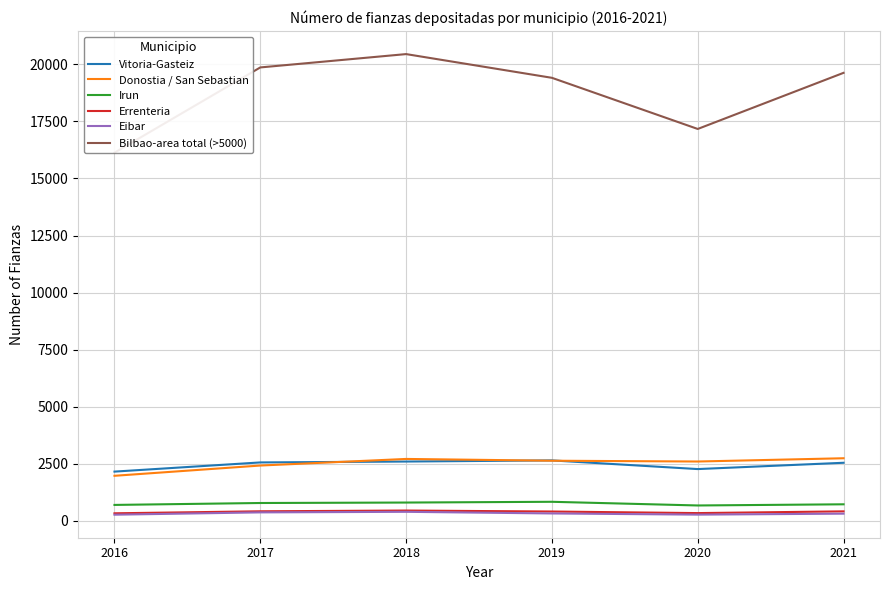

At which label does Vitoria-Gasteiz reach its peak?

2019